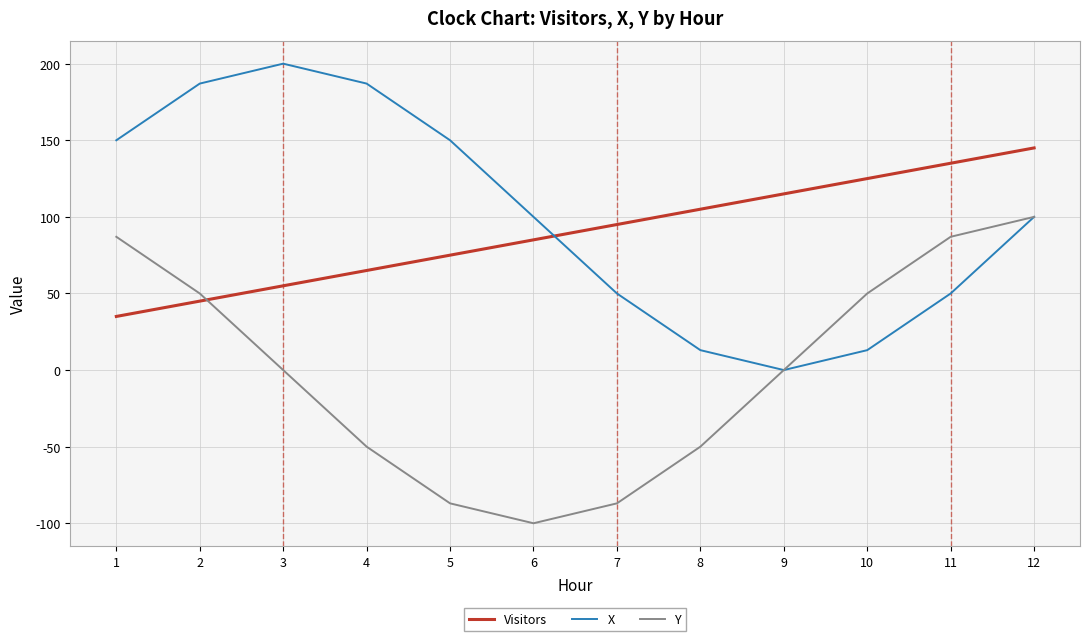

How many interior local valleys does the Y series have?

1